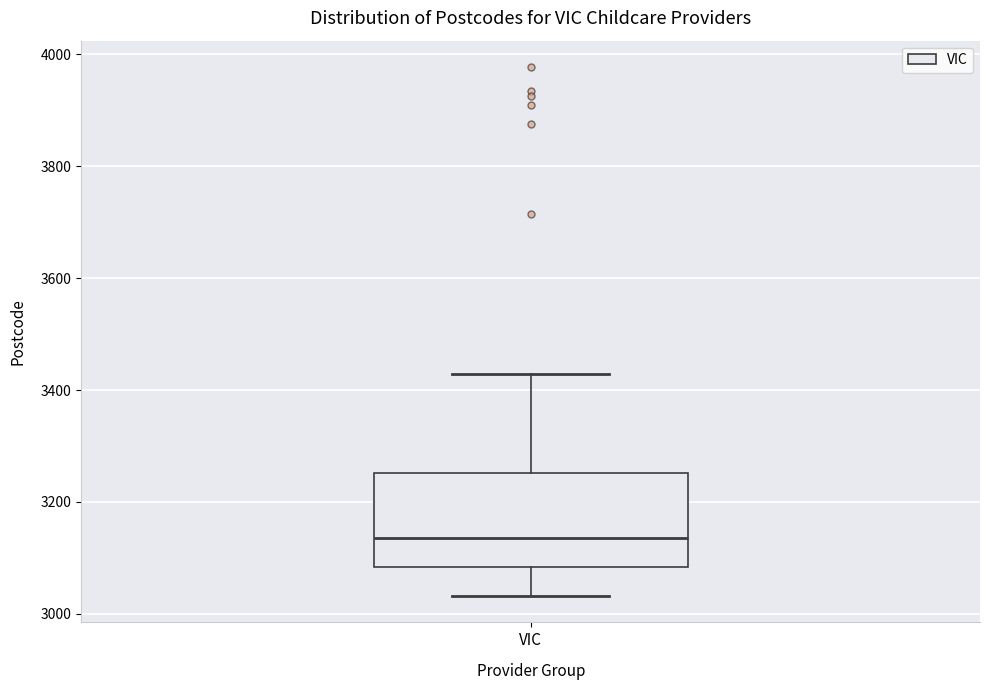

Read this box plot against the y-axis: the position of the median line, the range covered by the box, and the ends of both whiskers. The values are not printed on the chart, so give them approximately, as read against the axis.

median 3140, box 3080 to 3260, whiskers 3040 to 3420